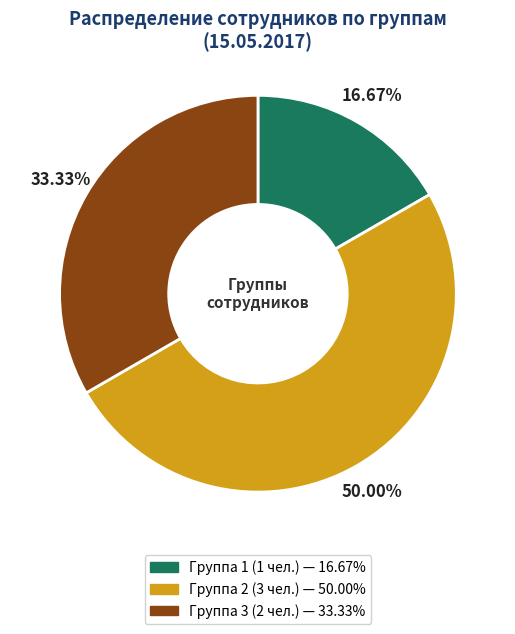

How much of the chart is everything except Группа 3?

66.7%